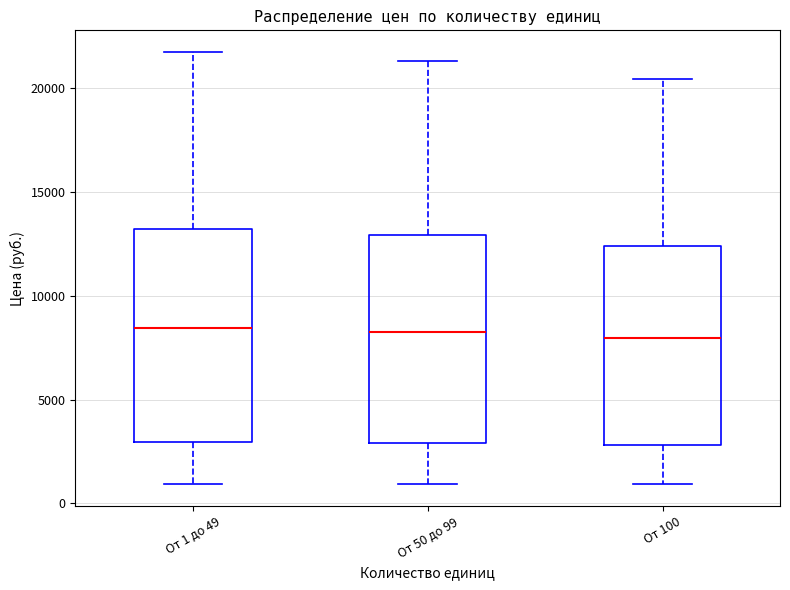

Where is the upper edge of the box for От 1 до 49 on the y-axis? The values are not printed on the chart, so give them approximately, as read against the axis.

13000